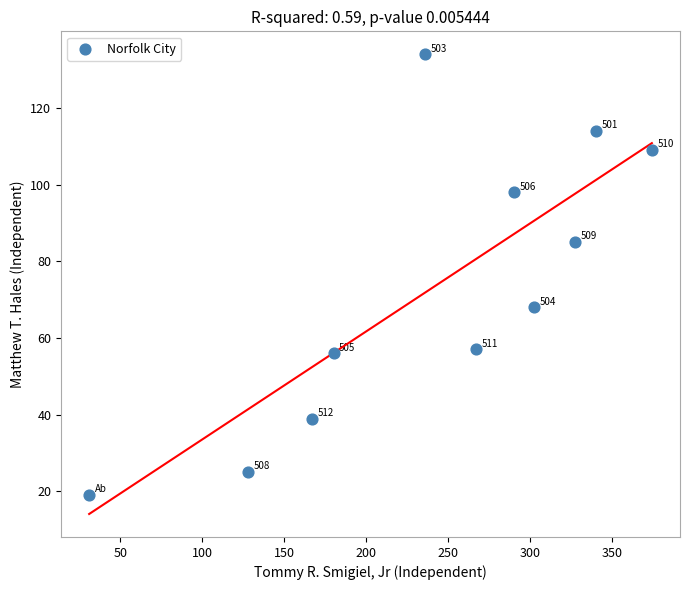

What is the average X value?

240